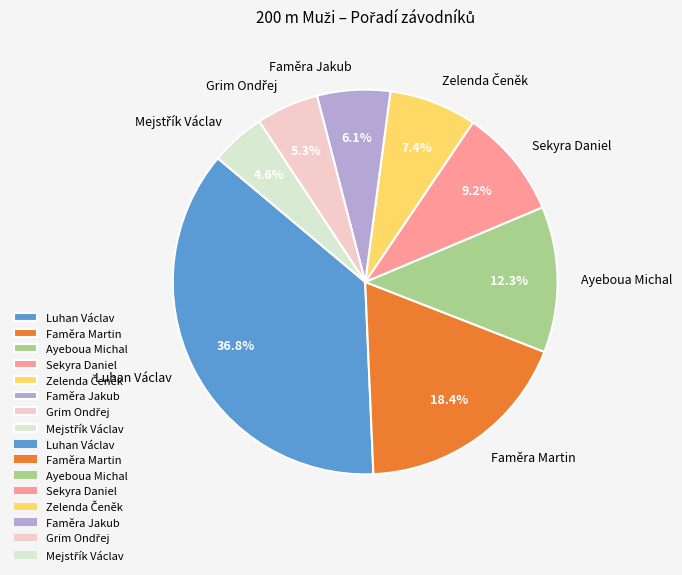

Which slice is the largest?

Luhan Václav